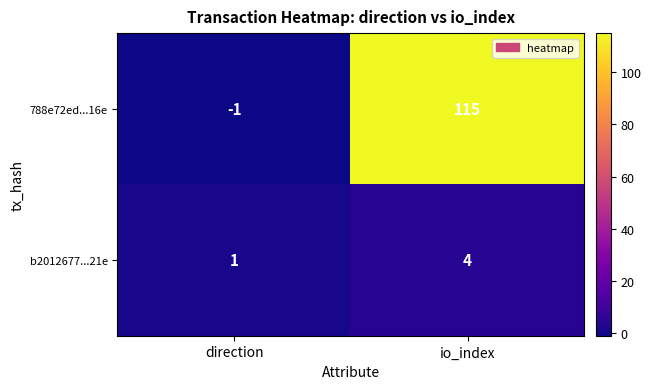

What is the total value across all series at io_index?

119